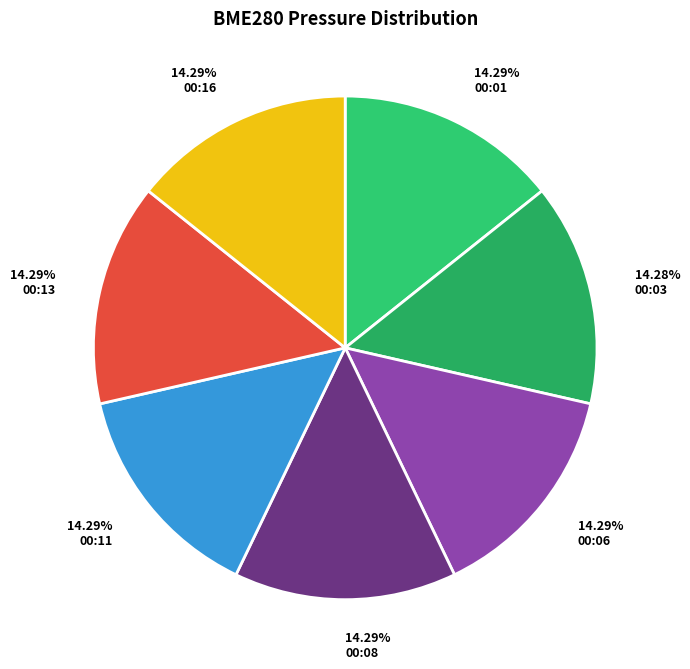

To the nearest percent, what is the average slice percentage?

14%